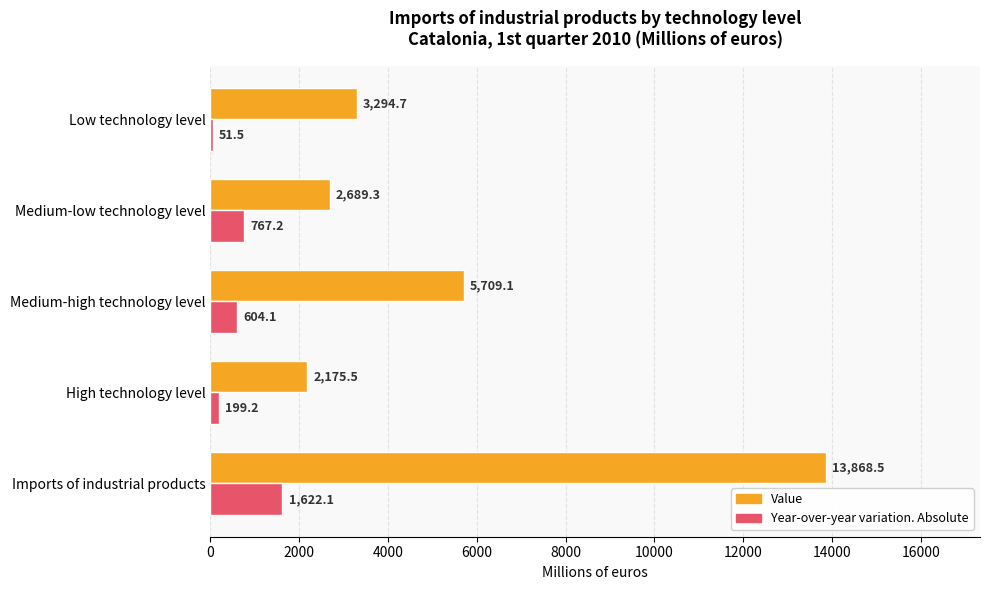

What is the sum of all Year-over-year variation. Absolute values?

3244.1